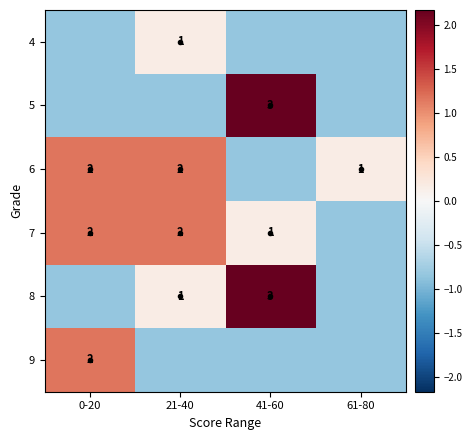

Count the 4 values in the range 0 to 1.

1